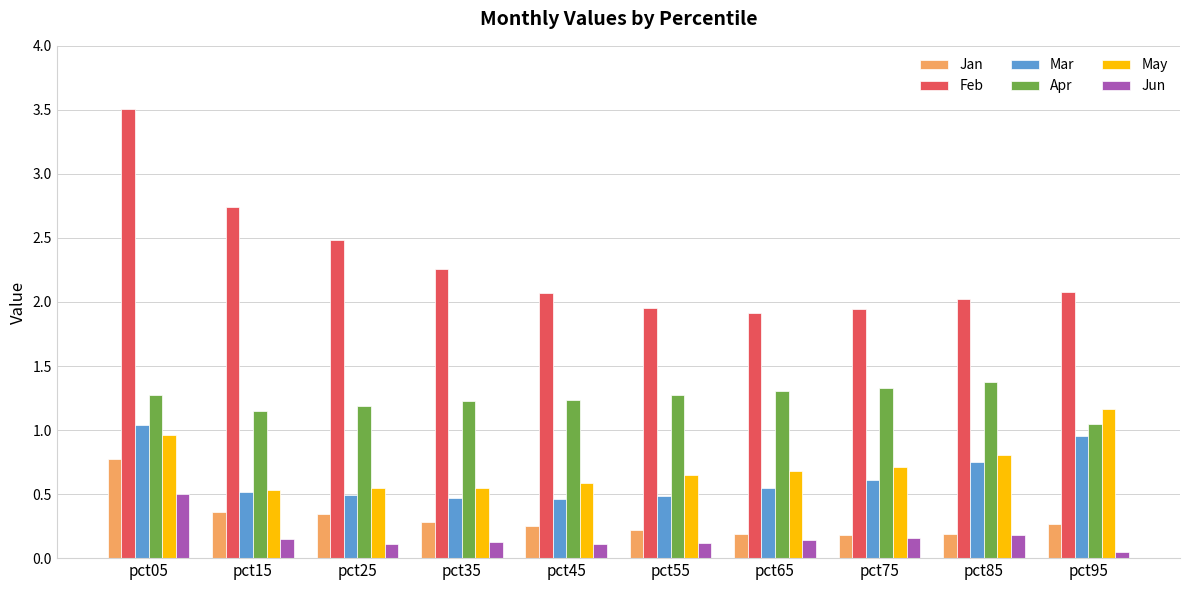

At pct95, list the series in order from smallest to largest.

Jun, Jan, Mar, Apr, May, Feb